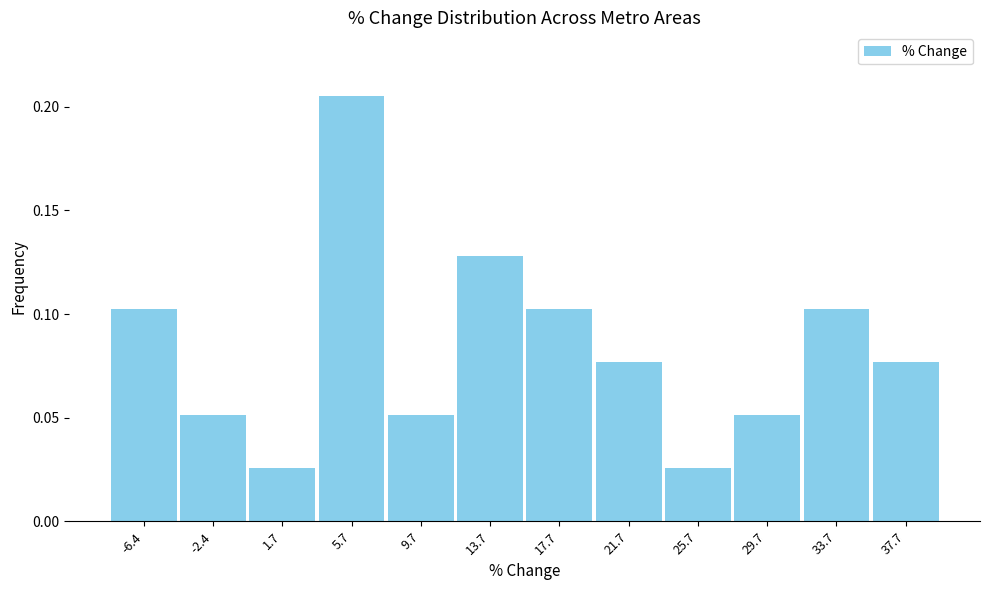

What is the sum of all values?

1.0